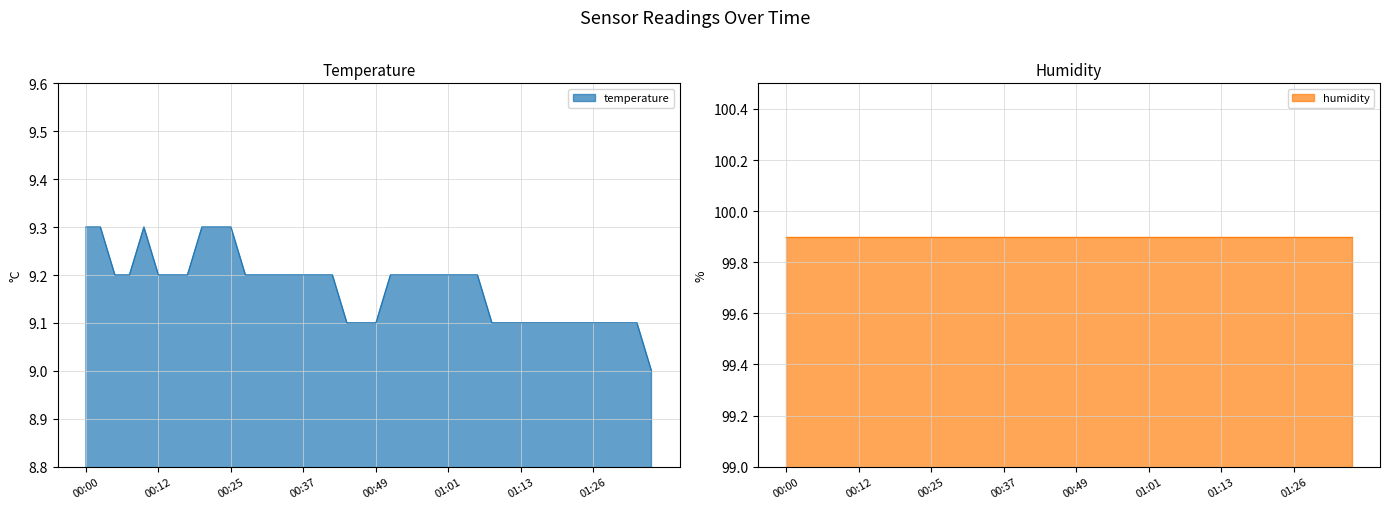

Count the number of values greater than 9.

39